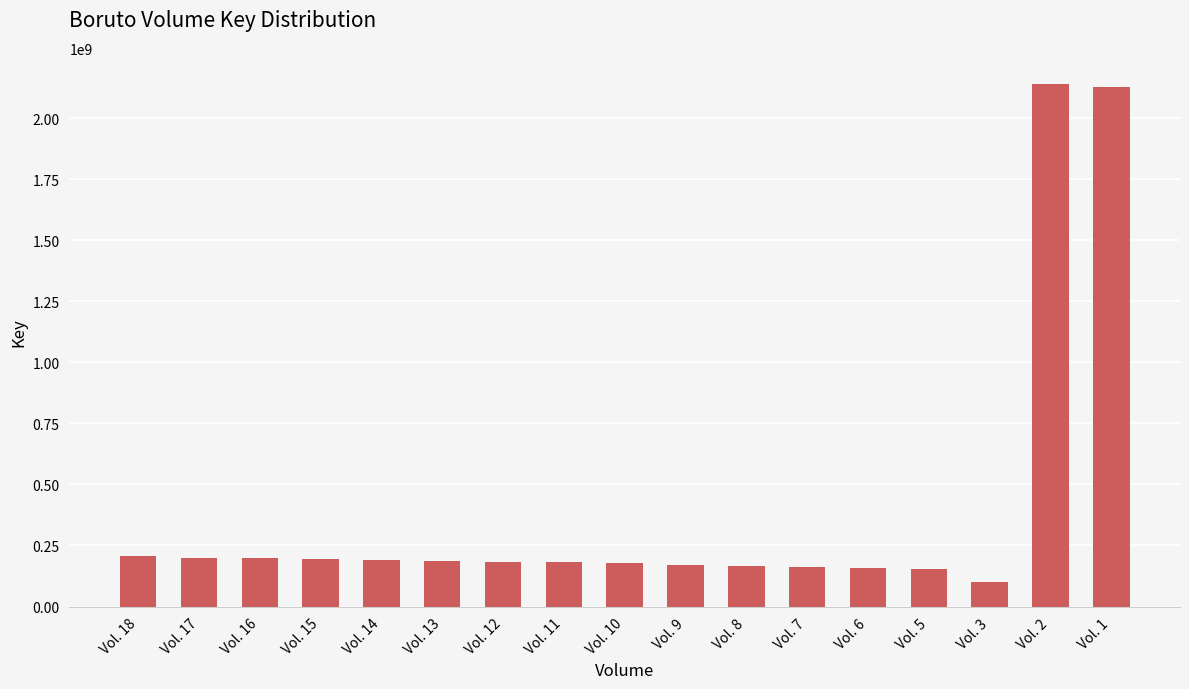

Approximately how many times larger is the value at Vol. 10 compared to Vol. 8?

1.1